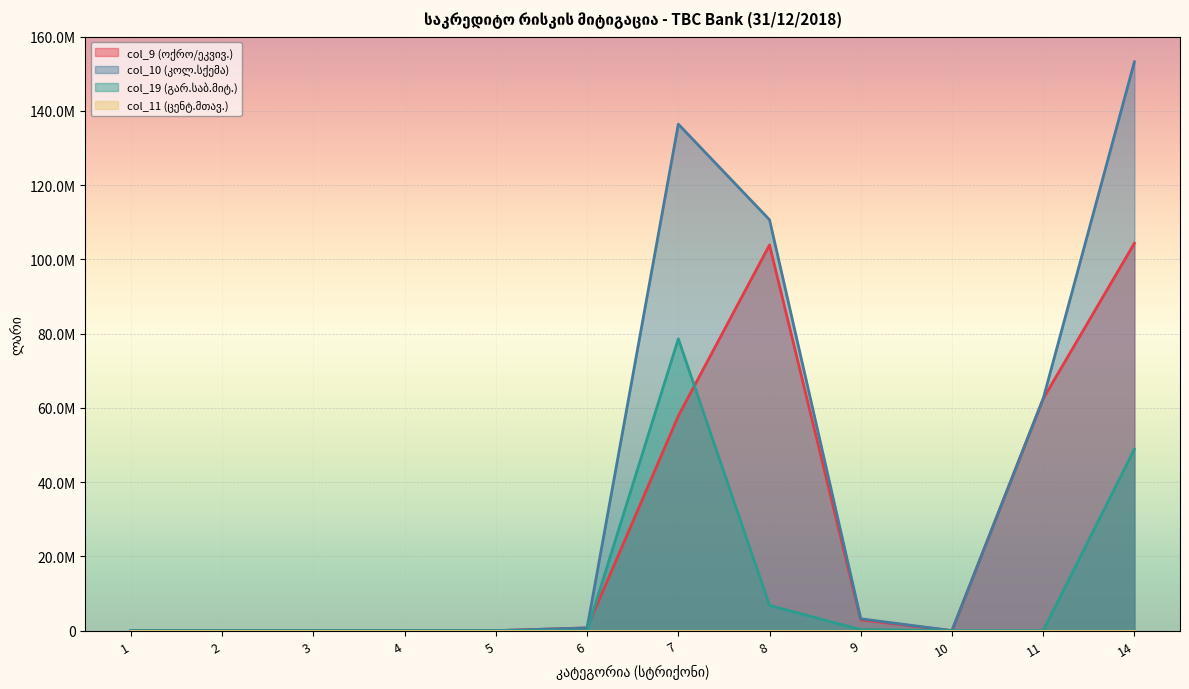

How many lines are shown in the chart?

3